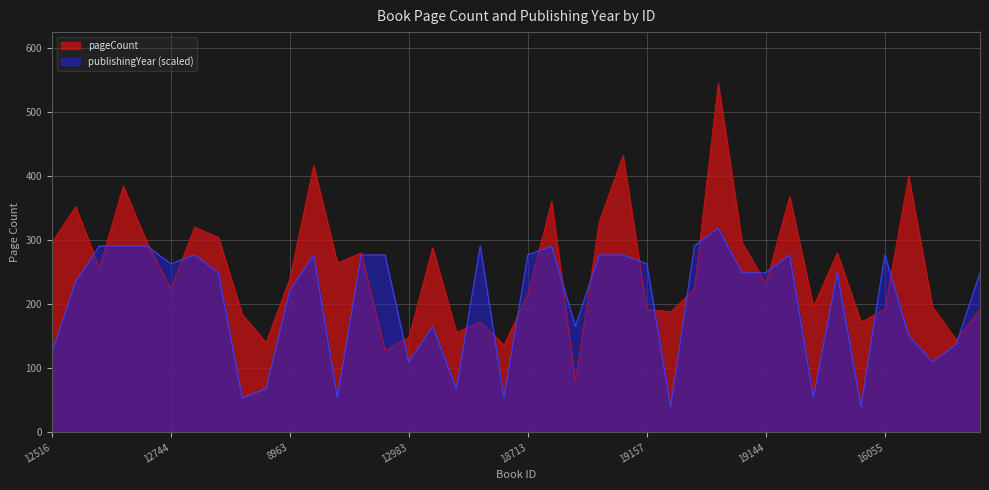

What is the maximum value for pageCount?

544.0